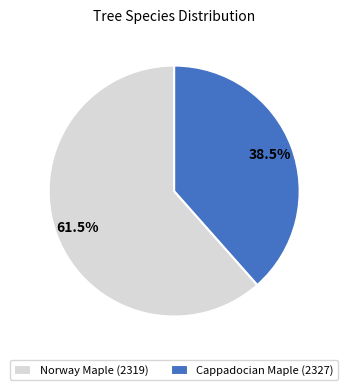

Rank the categories by value from lowest to highest.

Cappadocian Maple (2327), Norway Maple (2319)